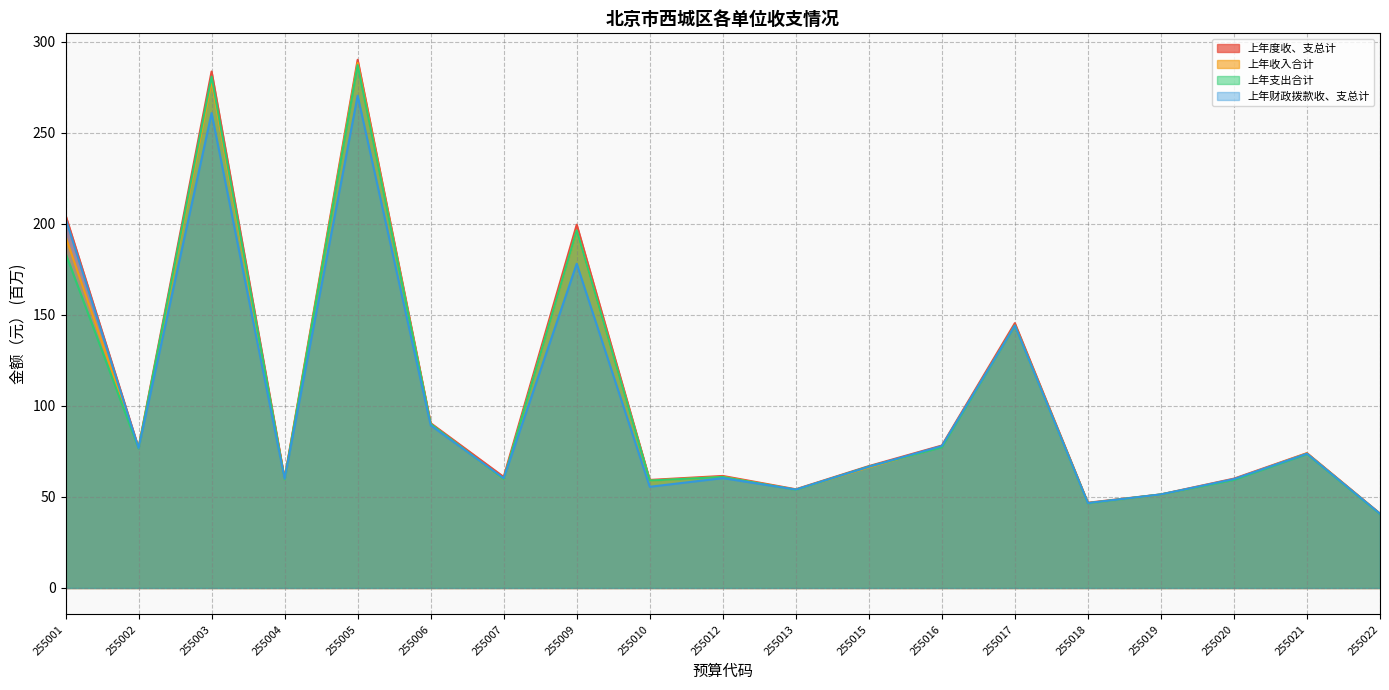

At which category does the chart reach its minimum across all series?

255022